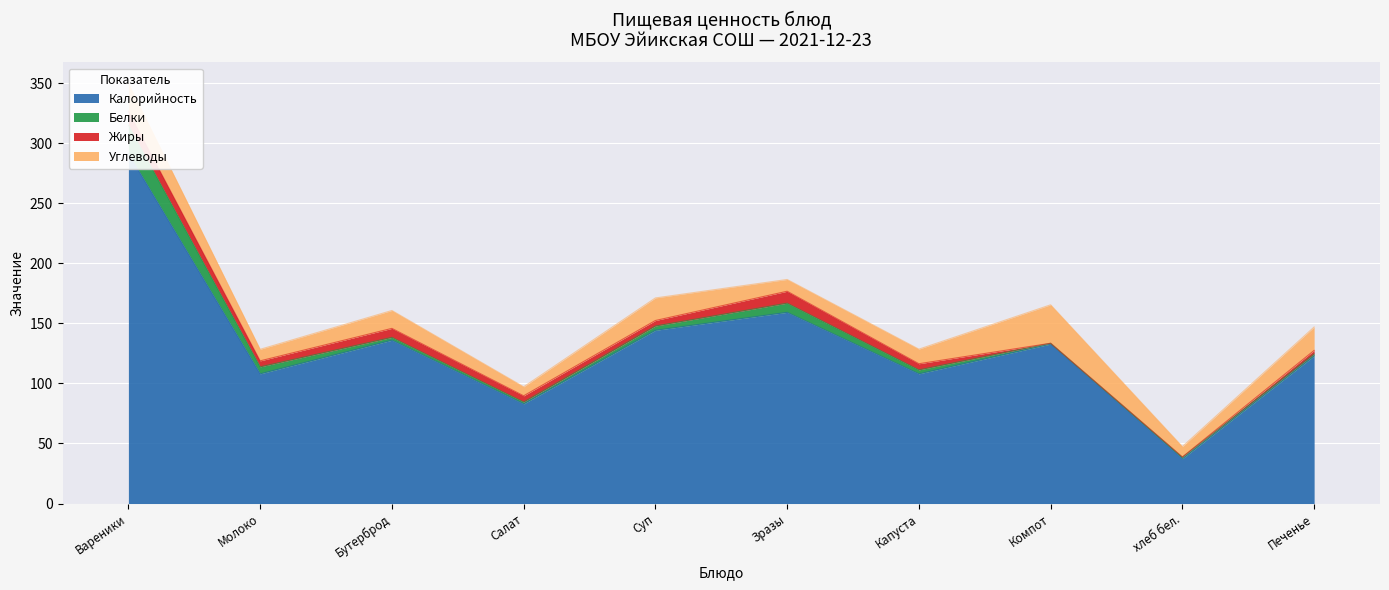

At which category is the sum across all series the highest?

Вареники